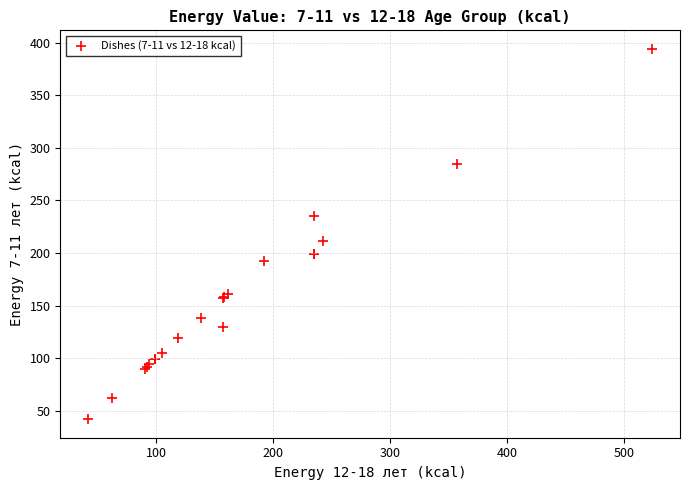

What Y value in the scatter plot is closest to 218?

211